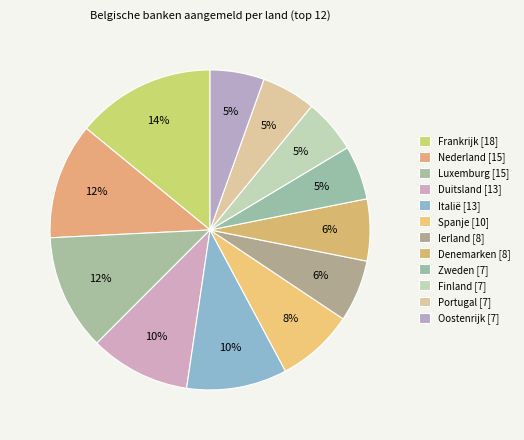

How many segments does this pie chart have?

12